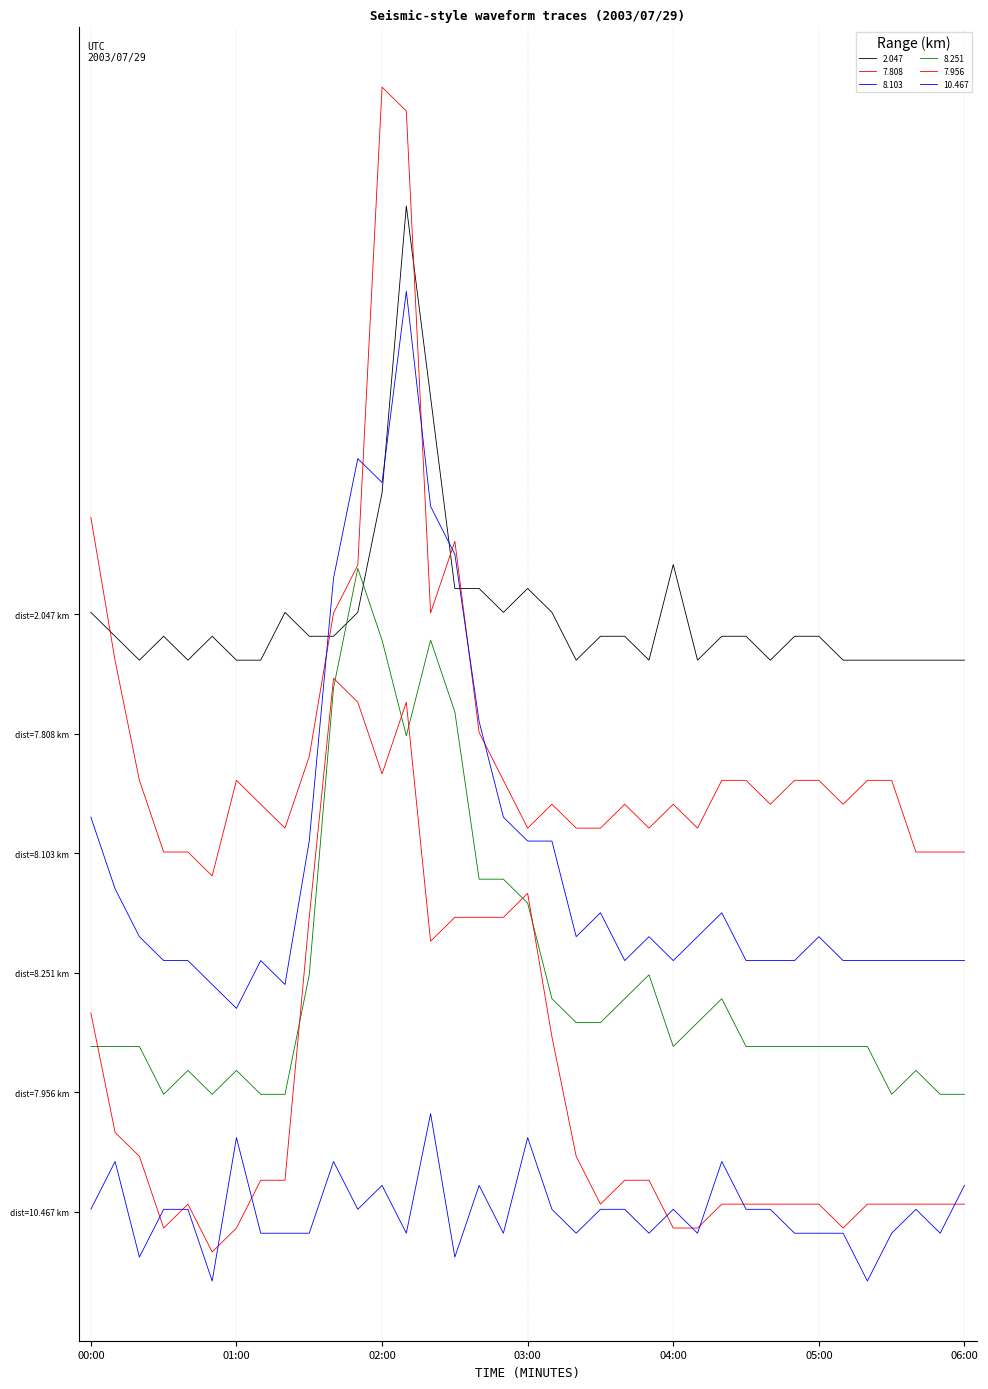

List the labels in order of 2.047 value, smallest first.

00:20, 00:40, 01:00, 01:10, 03:20, 03:50, 04:10, 04:40, 05:10, 05:20, 05:30, 05:40, 05:50, 06:00, 00:10, 00:30, 00:50, 01:30, 01:40, 03:30, 03:40, 04:20, 04:30, 04:50, 05:00, 00:00, 01:20, 01:50, 02:50, 03:10, 02:30, 02:40, 03:00, 04:00, 02:00, 02:20, 02:10